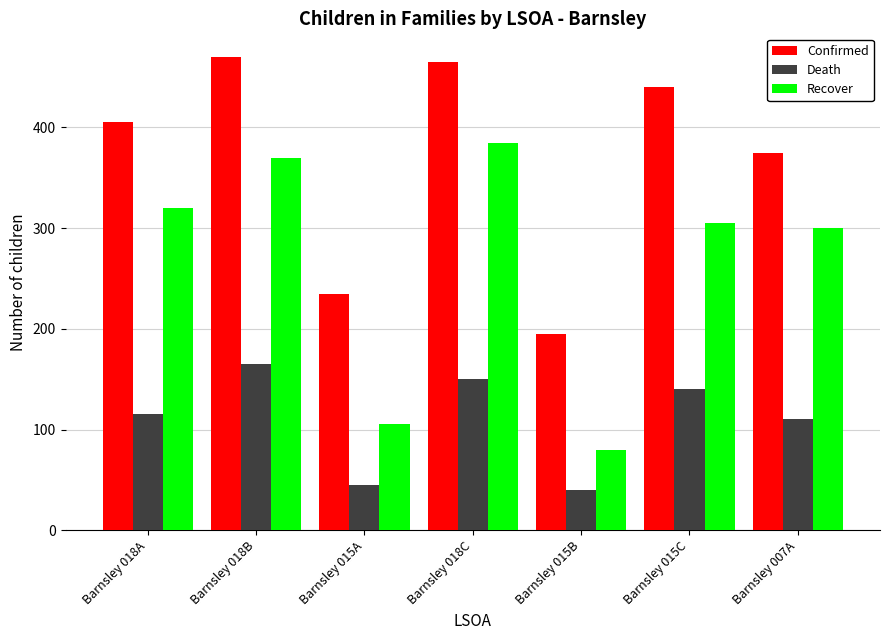

Reading right to left, list all the values displayed in this chart.

Confirmed: Barnsley 007A=375	Barnsley 015C=440	Barnsley 015B=195	Barnsley 018C=465	Barnsley 015A=235	Barnsley 018B=470	Barnsley 018A=405
Death: Barnsley 007A=110	Barnsley 015C=140	Barnsley 015B=40	Barnsley 018C=150	Barnsley 015A=45	Barnsley 018B=165	Barnsley 018A=115
Recover: Barnsley 007A=300	Barnsley 015C=305	Barnsley 015B=80	Barnsley 018C=385	Barnsley 015A=105	Barnsley 018B=370	Barnsley 018A=320